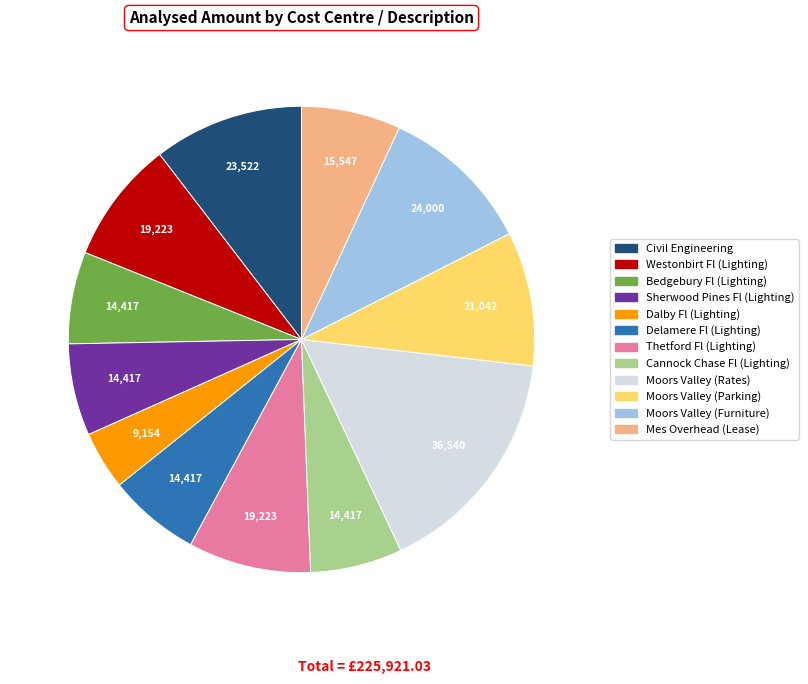

Which category has the smallest portion of the pie?

Dalby Fl (Lighting)